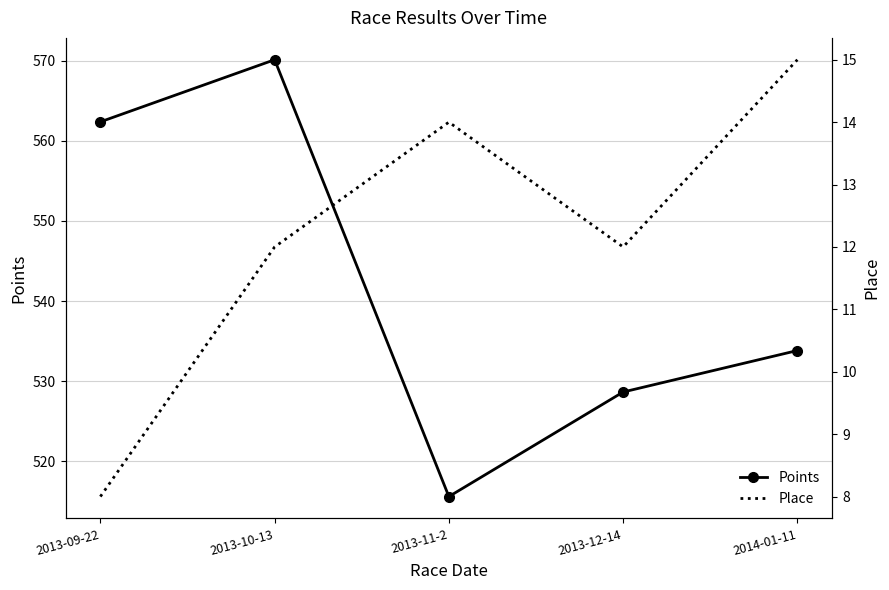

What is the sum of all Place values?

61.0